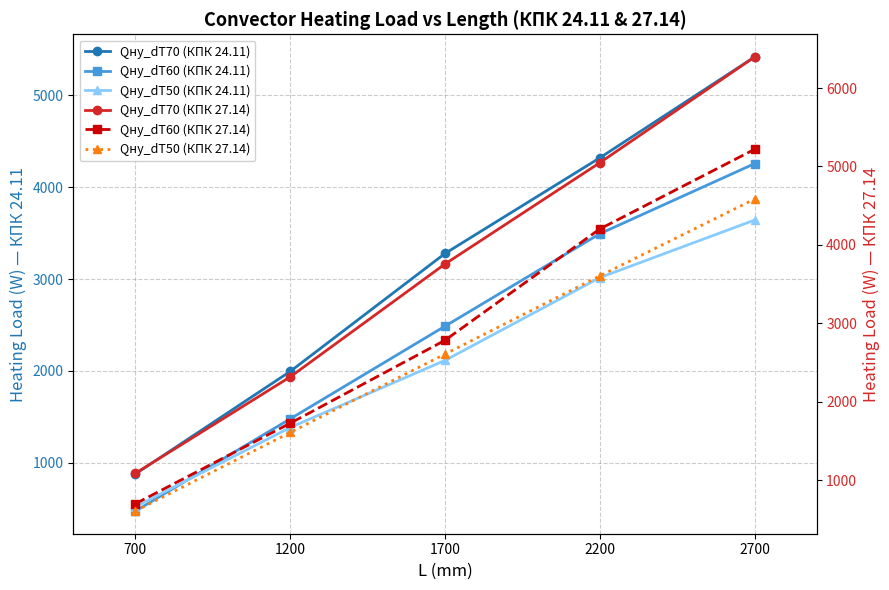

True or false: Qну_dT50 (КПК 24.11) and Qну_dT70 (КПК 27.14) cross at least once.

False